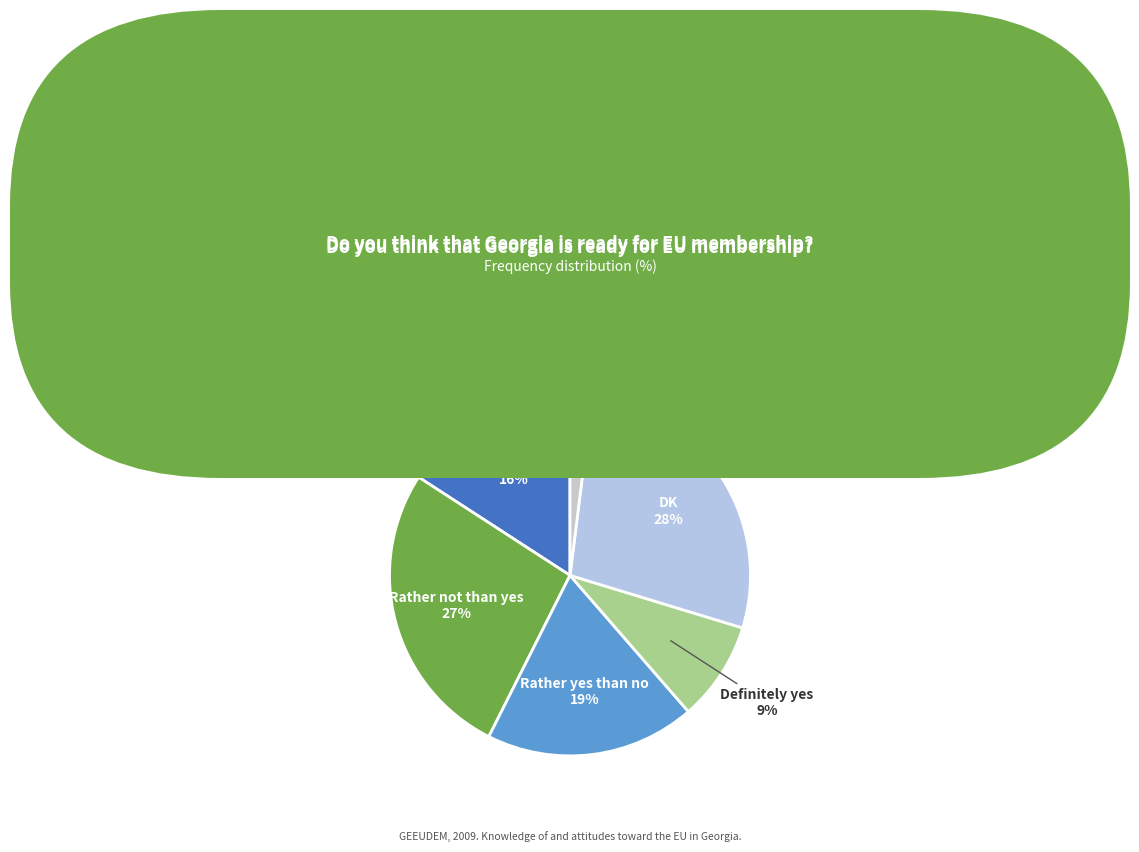

Is there a majority slice in this chart?

No